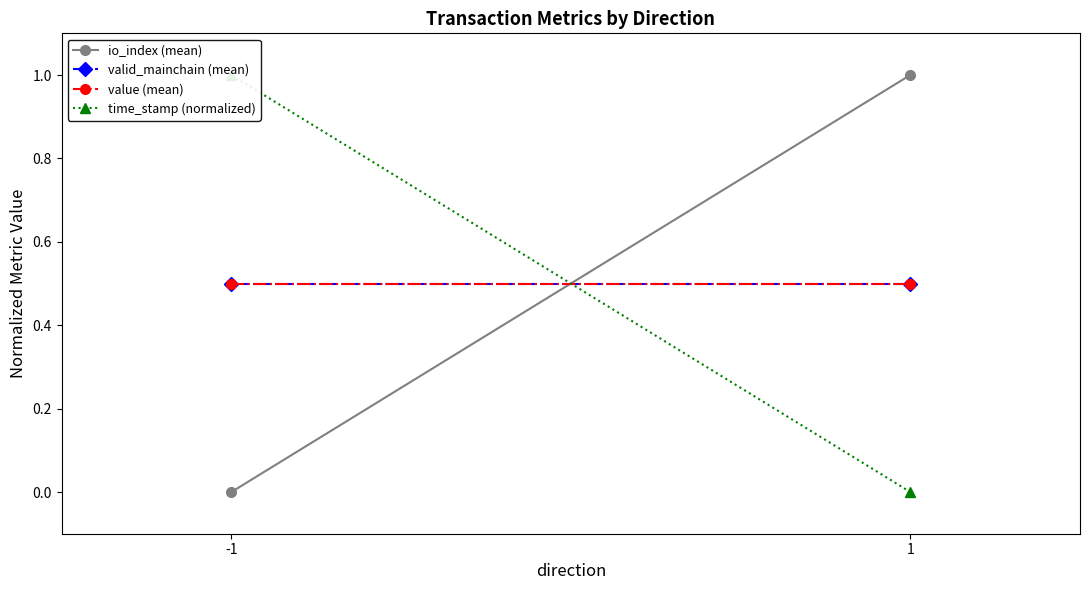

How many positive values does the time_stamp (normalized) series have?

1